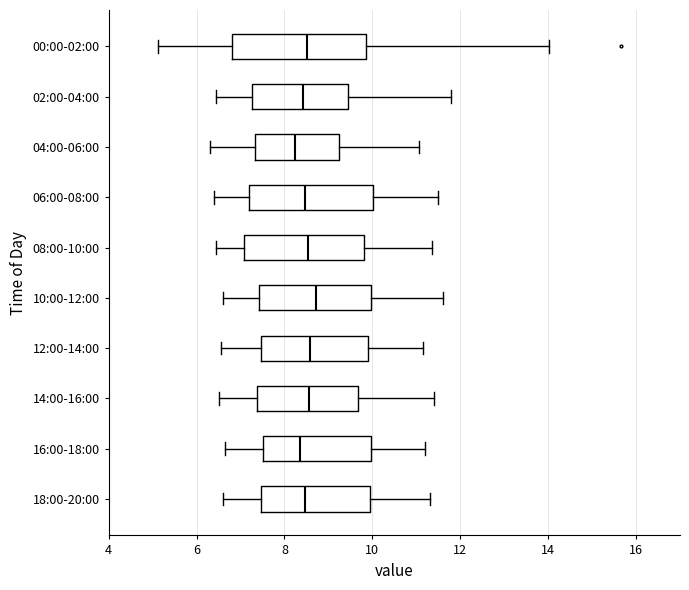

Comparing the boxes themselves (not the whiskers), which one is the widest?

00:00-02:00